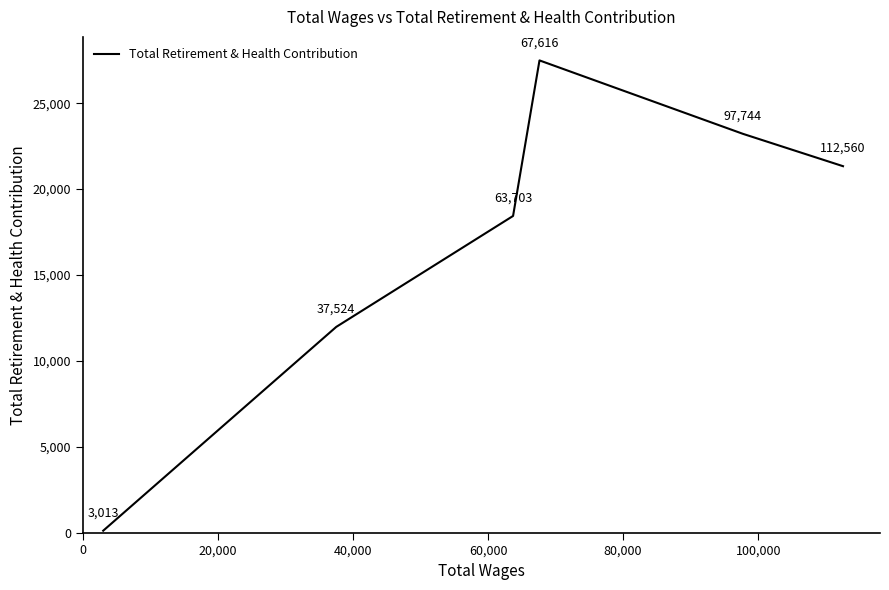

Is this an area chart (filled region under the line)?

No